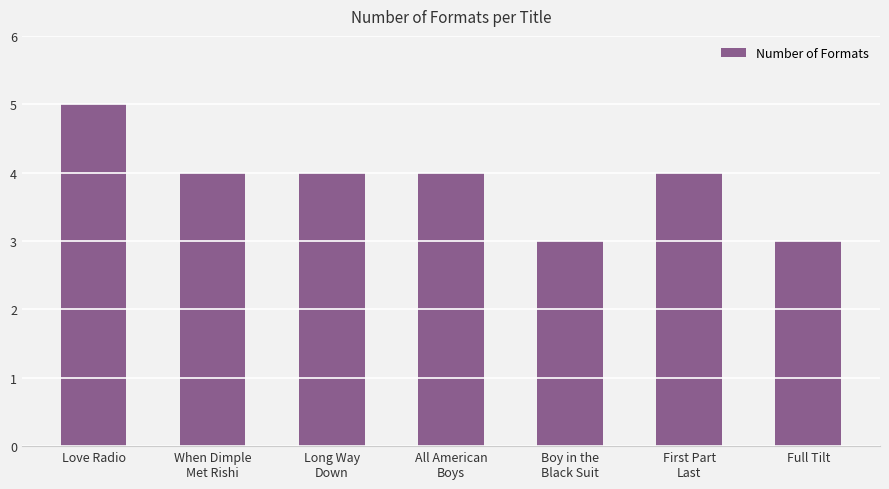

What is the label of the 7th bar from the right?

Love Radio